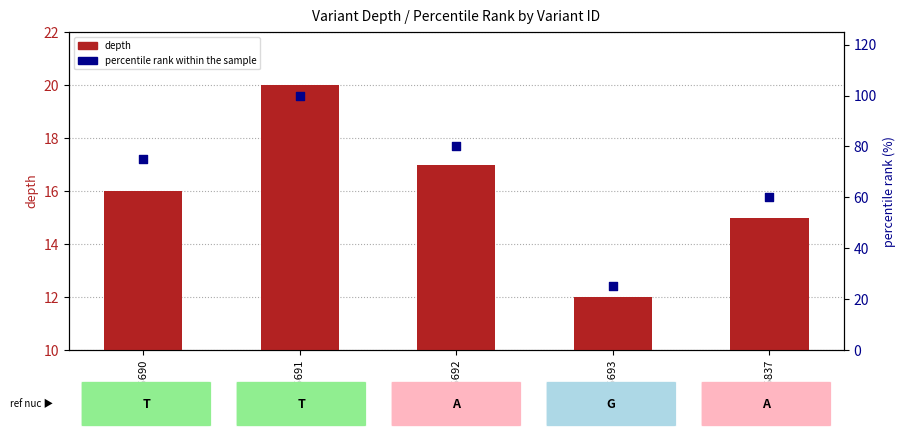

At how many categories does at least one series exceed 27?

4